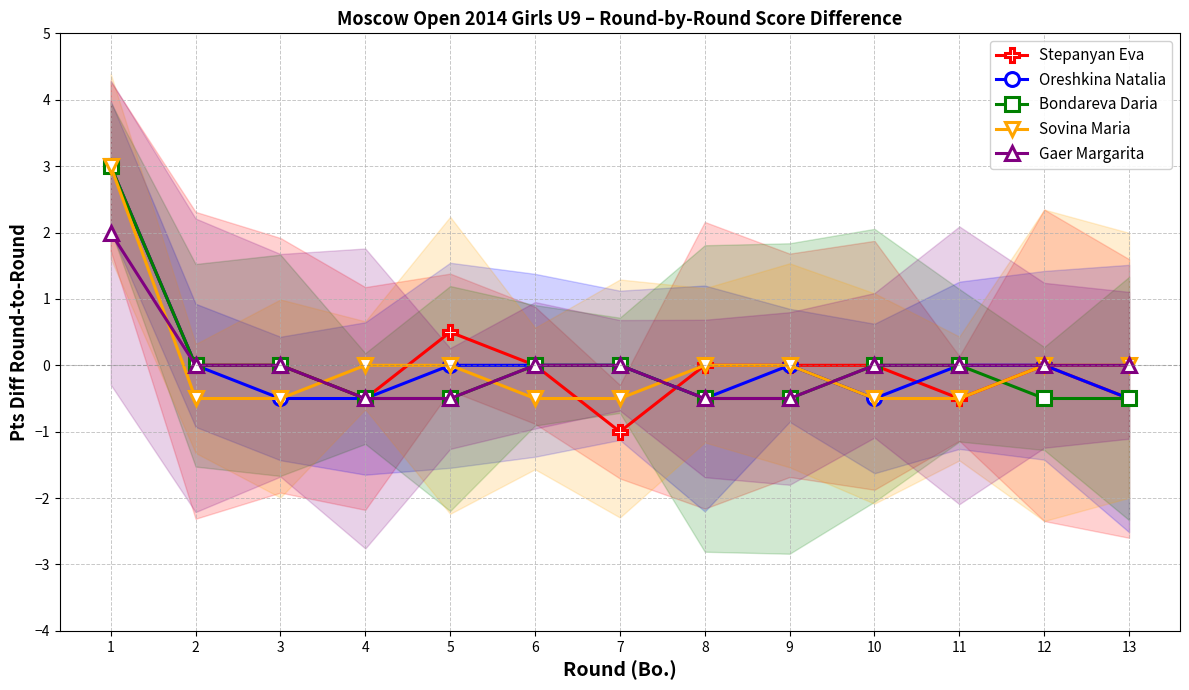

Reading right to left, extract all data points from this chart.

Stepanyan Eva: -0.5	0.0	-0.5	0.0	0.0	0.0	-1.0	0.0	0.5	-0.5	0.0	0.0	3.0
Oreshkina Natalia: -0.5	0.0	0.0	-0.5	0.0	-0.5	0.0	0.0	0.0	-0.5	-0.5	0.0	3.0
Bondareva Daria: -0.5	-0.5	0.0	0.0	-0.5	-0.5	0.0	0.0	-0.5	-0.5	0.0	0.0	3.0
Sovina Maria: 0.0	0.0	-0.5	-0.5	0.0	0.0	-0.5	-0.5	0.0	0.0	-0.5	-0.5	3.0
Gaer Margarita: 0.0	0.0	0.0	0.0	-0.5	-0.5	0.0	0.0	-0.5	-0.5	0.0	0.0	2.0